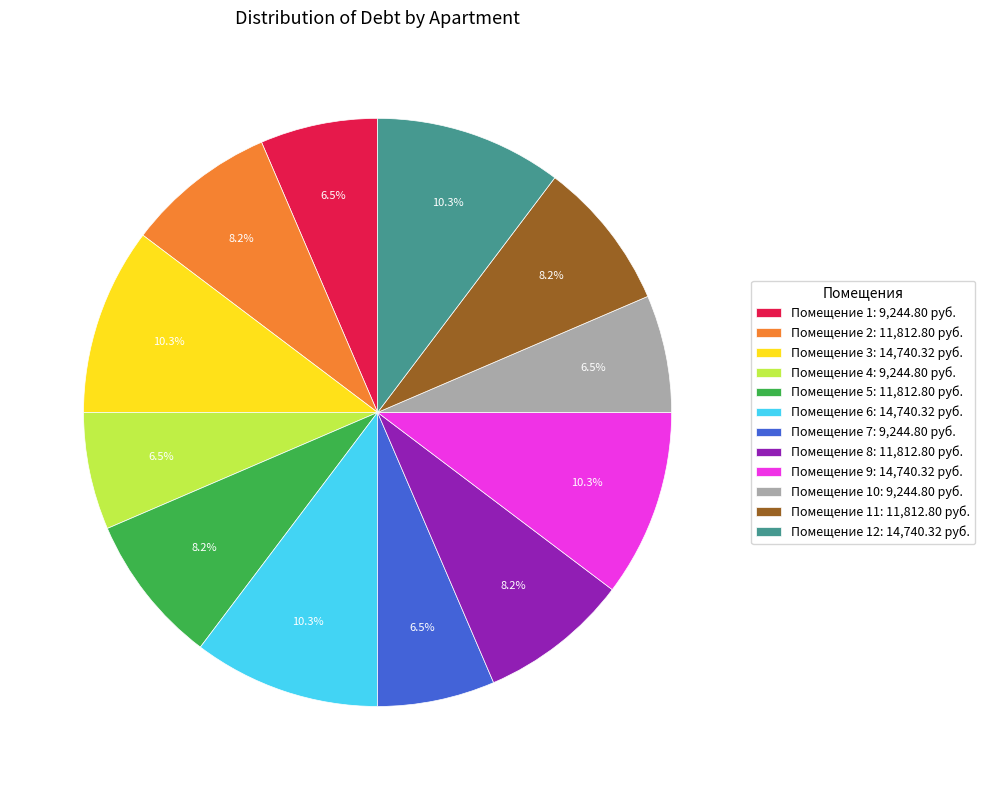

To the nearest percent, what is the difference between the largest and smallest slice percentages?

4%